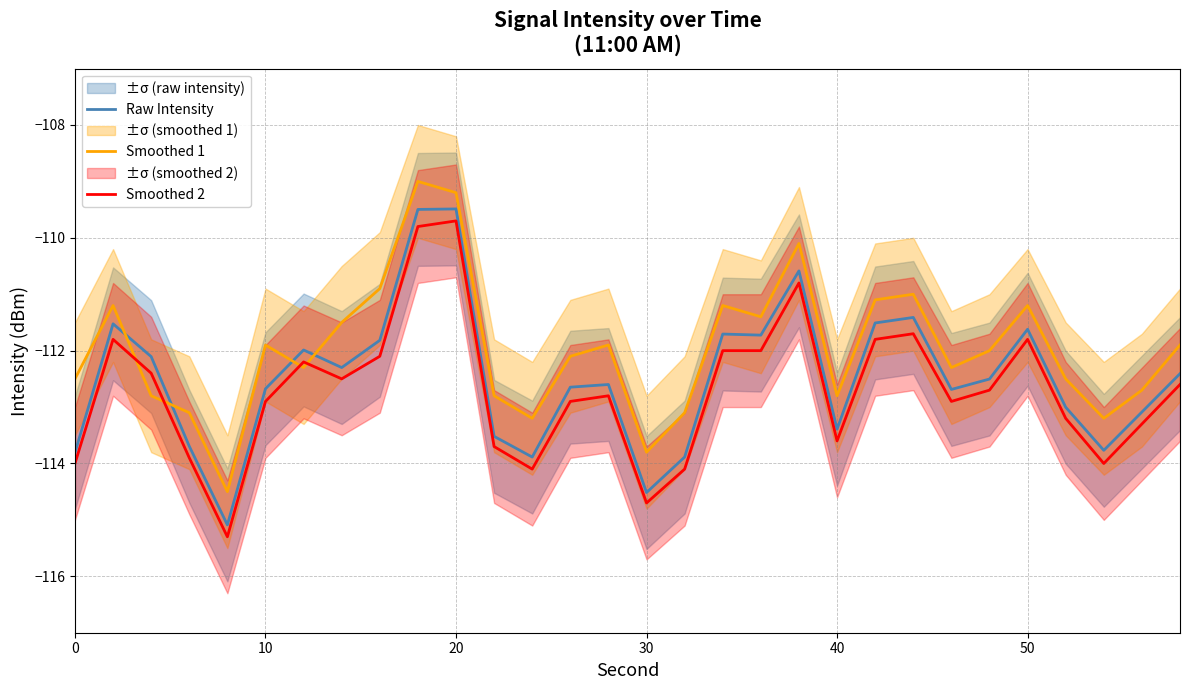

Reading left to right, transcribe all the data shown in this chart.

Raw Intensity: -113.8	-111.5	-112.1	-113.7	-115.1	-112.7	-112.0	-112.3	-111.8	-109.5	-109.5	-113.5	-113.9	-112.6	-112.6	-114.5	-113.9	-111.7	-111.7	-110.6	-113.4	-111.5	-111.4	-112.7	-112.5	-111.6	-113.0	-113.8	-113.1	-112.4
Smoothed 1: -112.5	-111.2	-112.8	-113.1	-114.5	-111.9	-112.3	-111.5	-110.9	-109.0	-109.2	-112.8	-113.2	-112.1	-111.9	-113.8	-113.1	-111.2	-111.4	-110.1	-112.8	-111.1	-111.0	-112.3	-112.0	-111.2	-112.5	-113.2	-112.7	-111.9
Smoothed 2: -114.0	-111.8	-112.4	-113.9	-115.3	-112.9	-112.2	-112.5	-112.1	-109.8	-109.7	-113.7	-114.1	-112.9	-112.8	-114.7	-114.1	-112.0	-112.0	-110.8	-113.6	-111.8	-111.7	-112.9	-112.7	-111.8	-113.2	-114.0	-113.3	-112.6